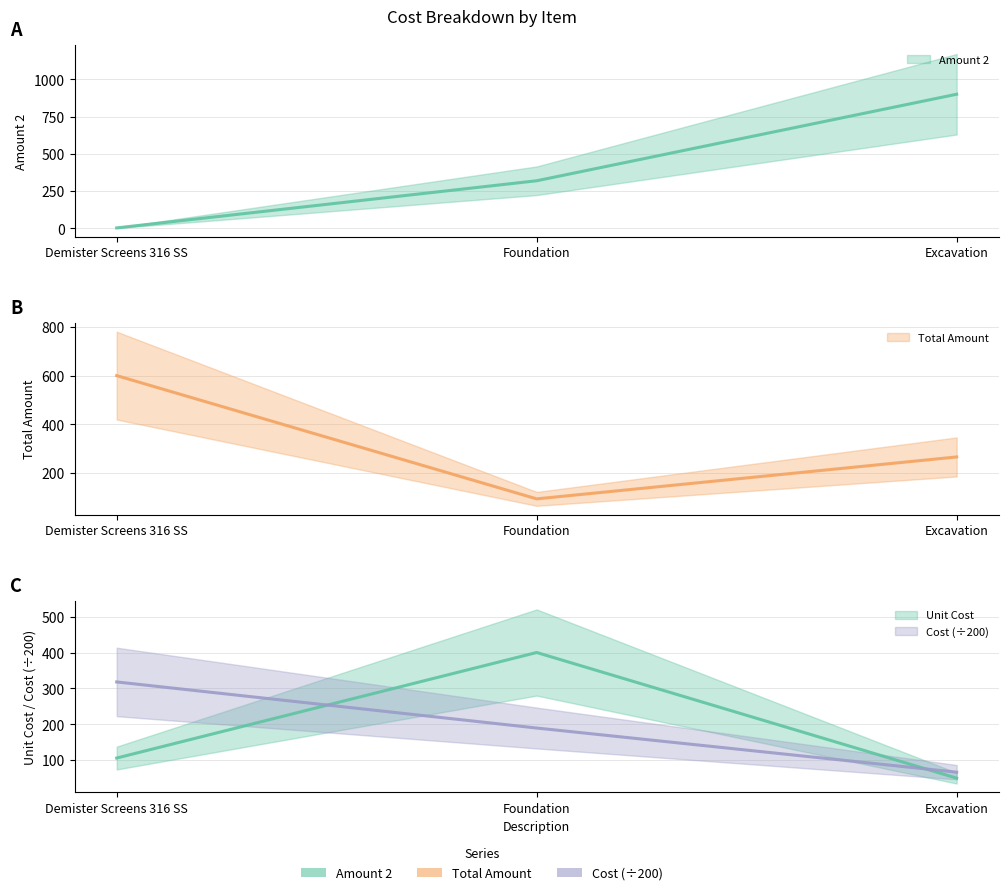

Does the chart display data point markers on the line(s)?

No